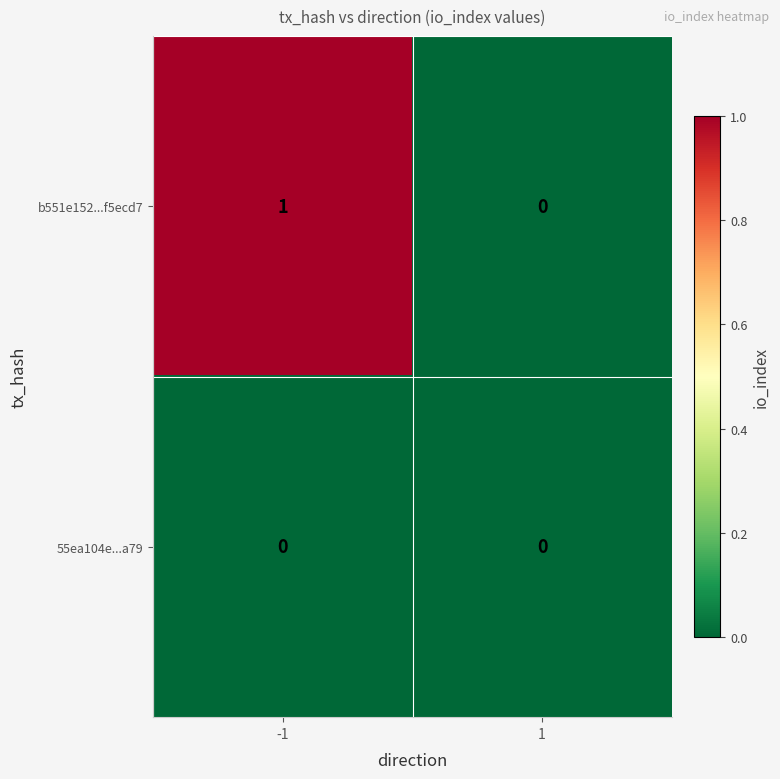

At -1, list the series in order from largest to smallest.

b551e152...f5ecd7, 55ea104e...a79